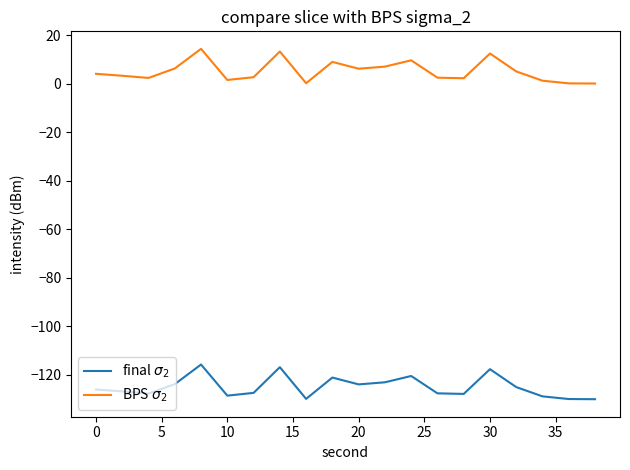

What is the minimum value shown in the chart?

-130.1